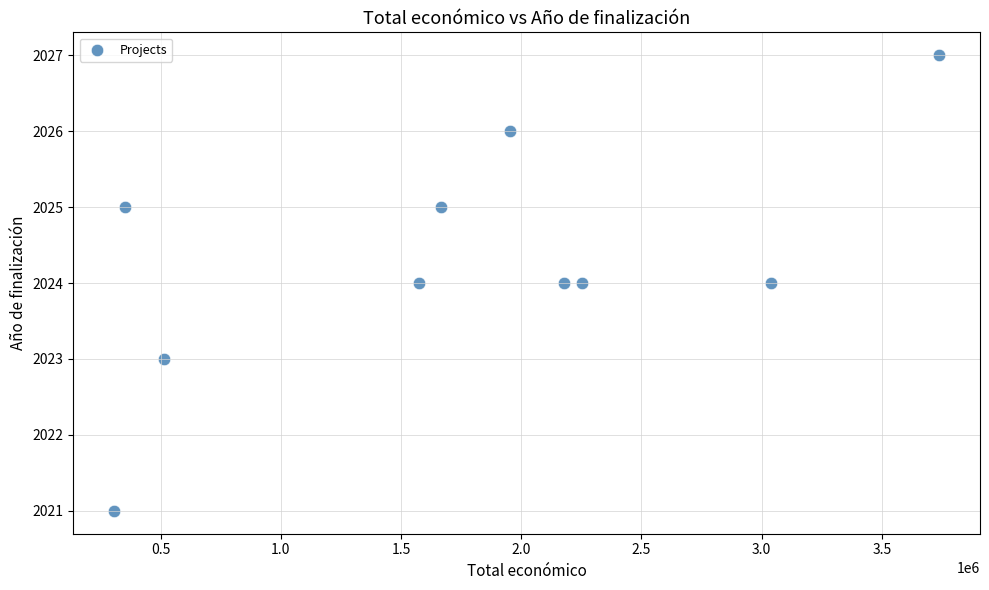

What is the average Y value?

2024